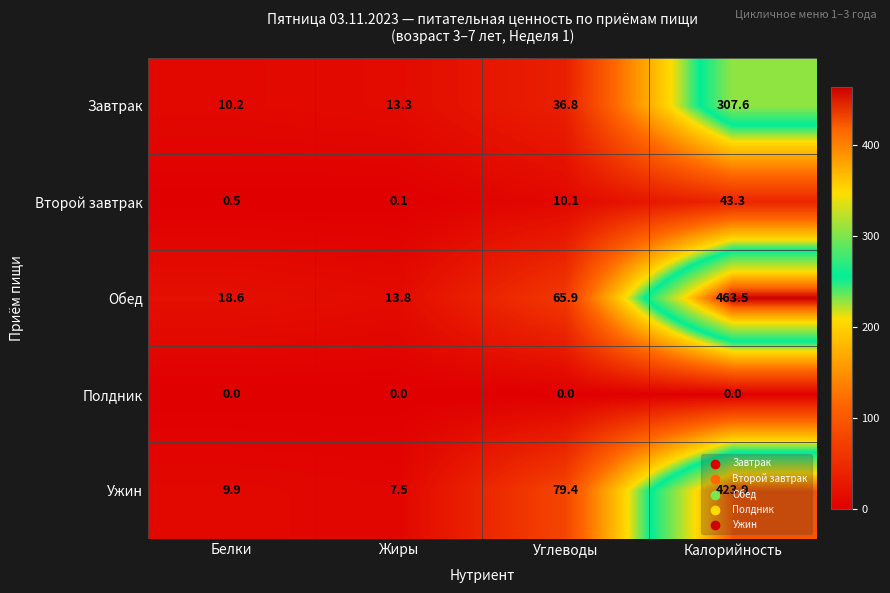

What value does the Ужин series have at Жиры?

7.5